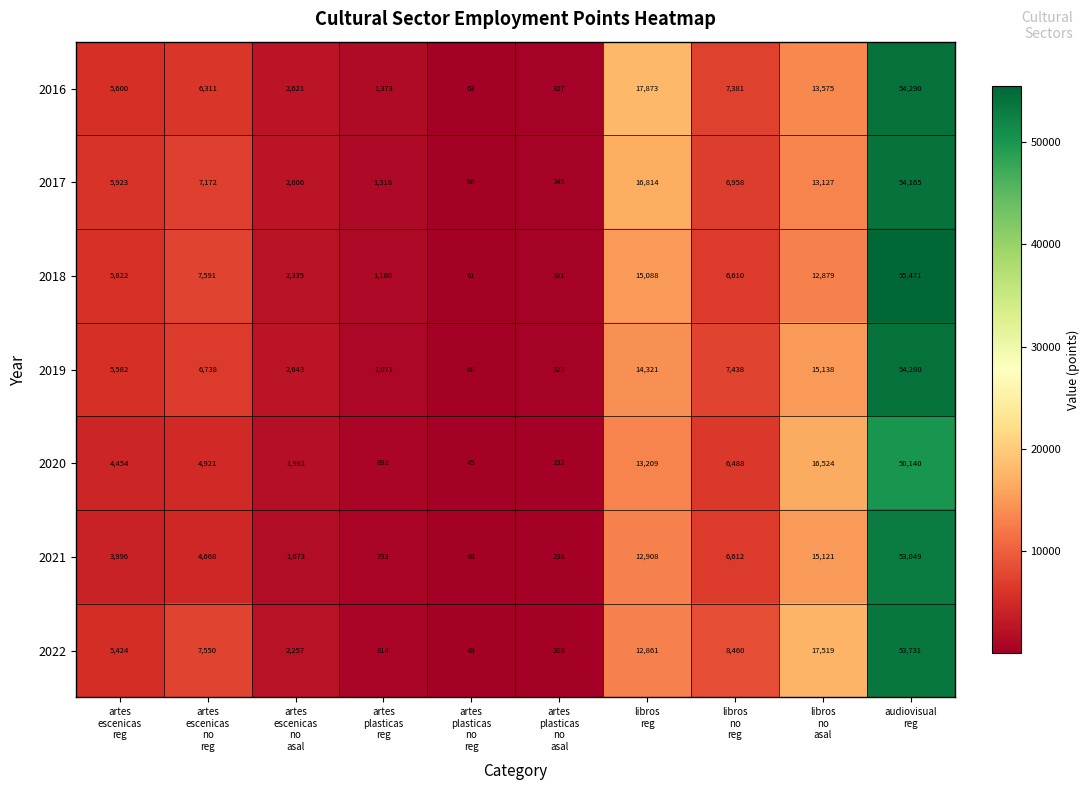

What is the spread (max minus min) of values at libros
reg?

5012